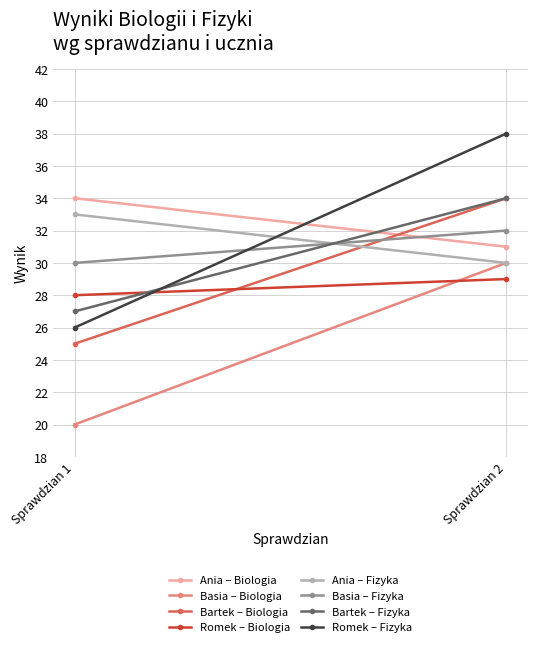

How many Romek values are between 28 and 29?

2